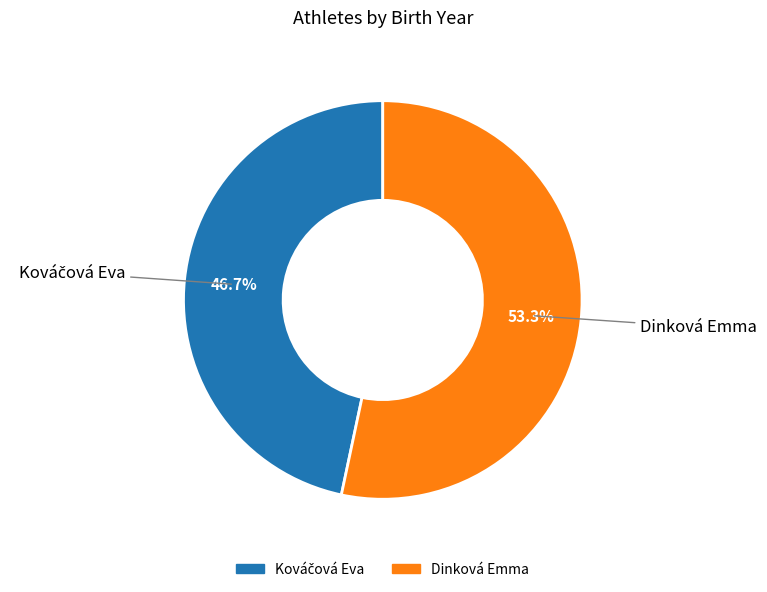

What percentage is the Dinková Emma slice, to the nearest percent?

53%